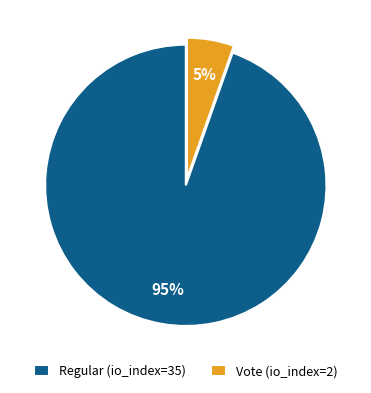

What percentage is the Regular (io_index=35) slice, to the nearest percent?

95%